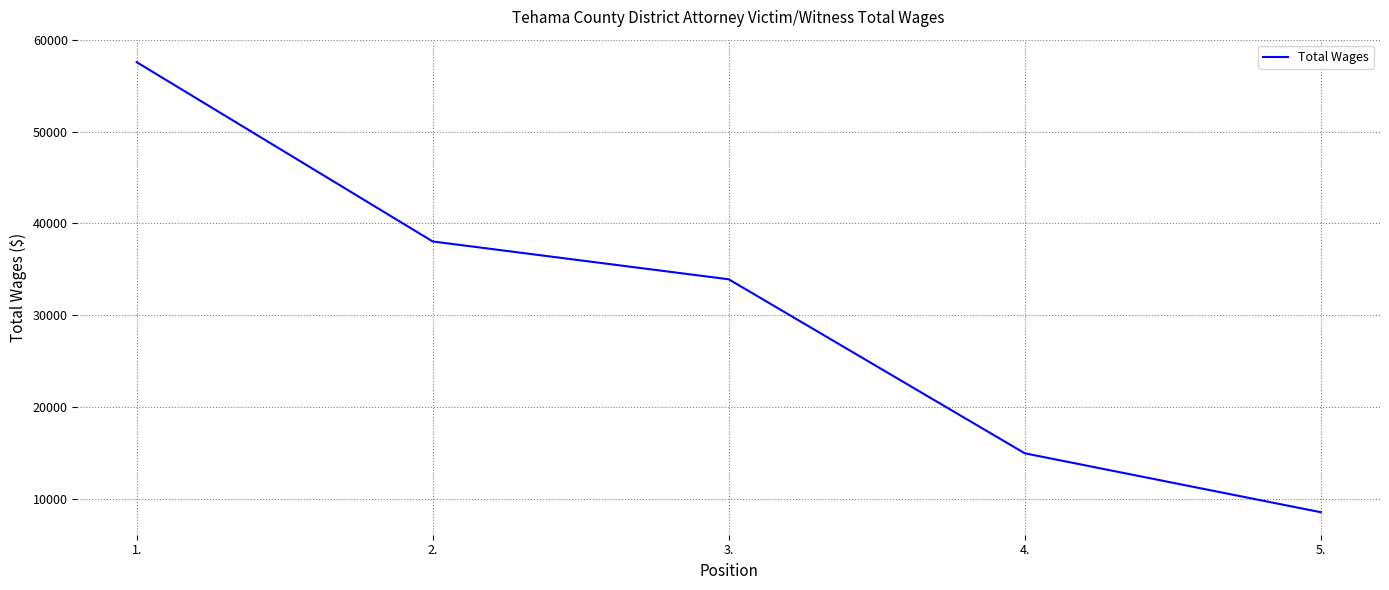

At which label does the data first exceed 33913?

1.